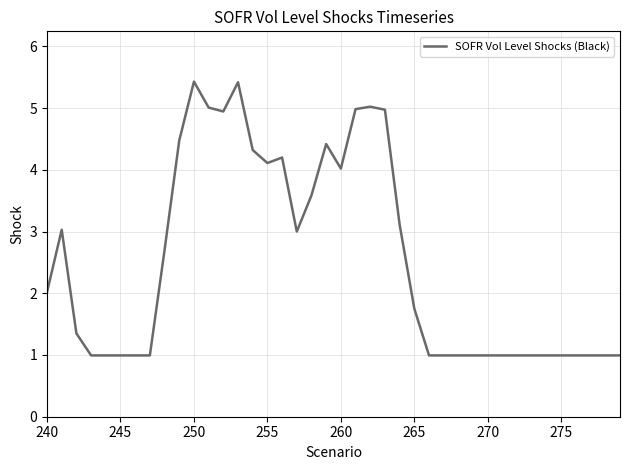

What is the difference between the maximum and minimum values?

4.4